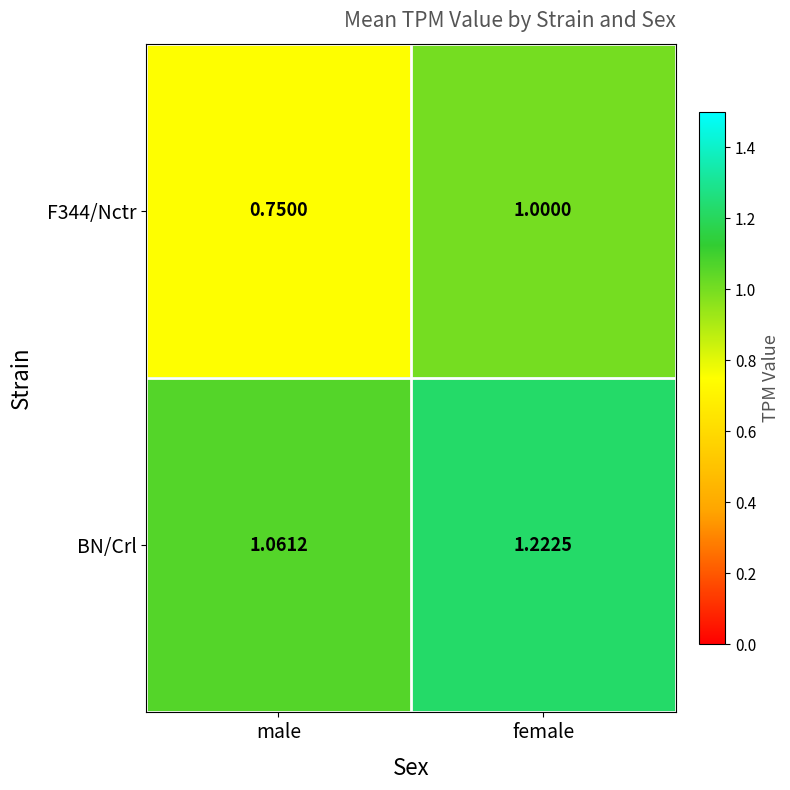

Which series has the largest total across all categories?

BN/Crl